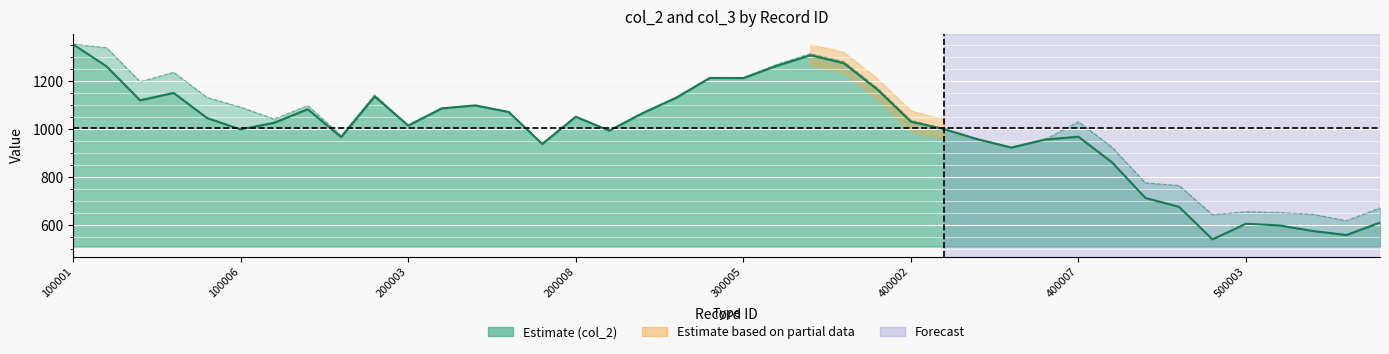

True or false: col_2 and col_3 cross at least once.

False